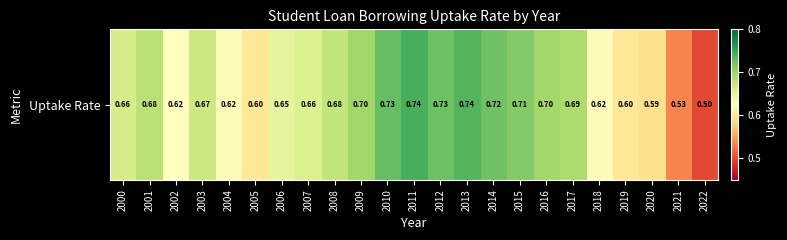

What is the average value?

0.7